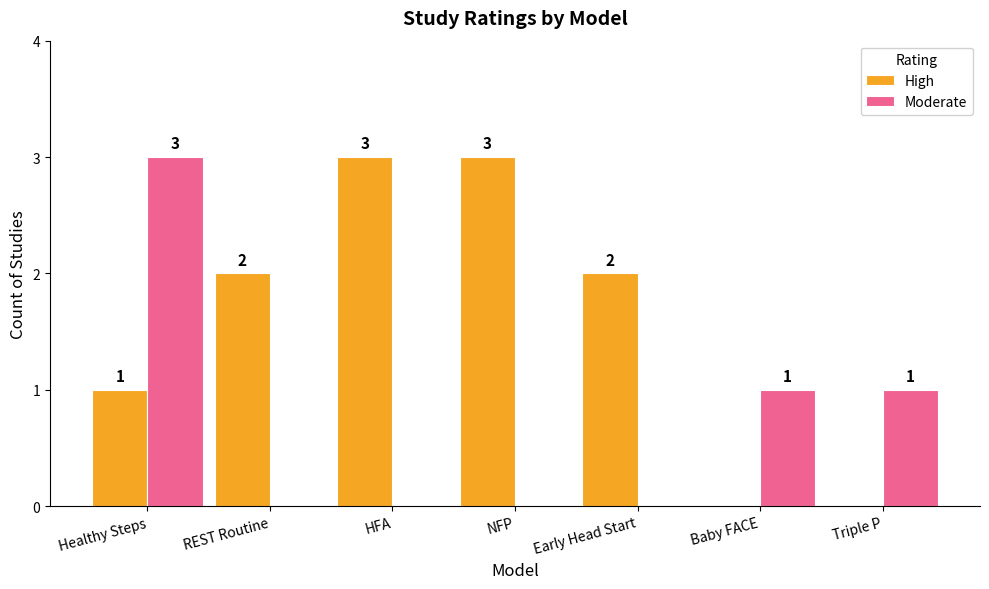

How many values in the Moderate series exceed 0?

3